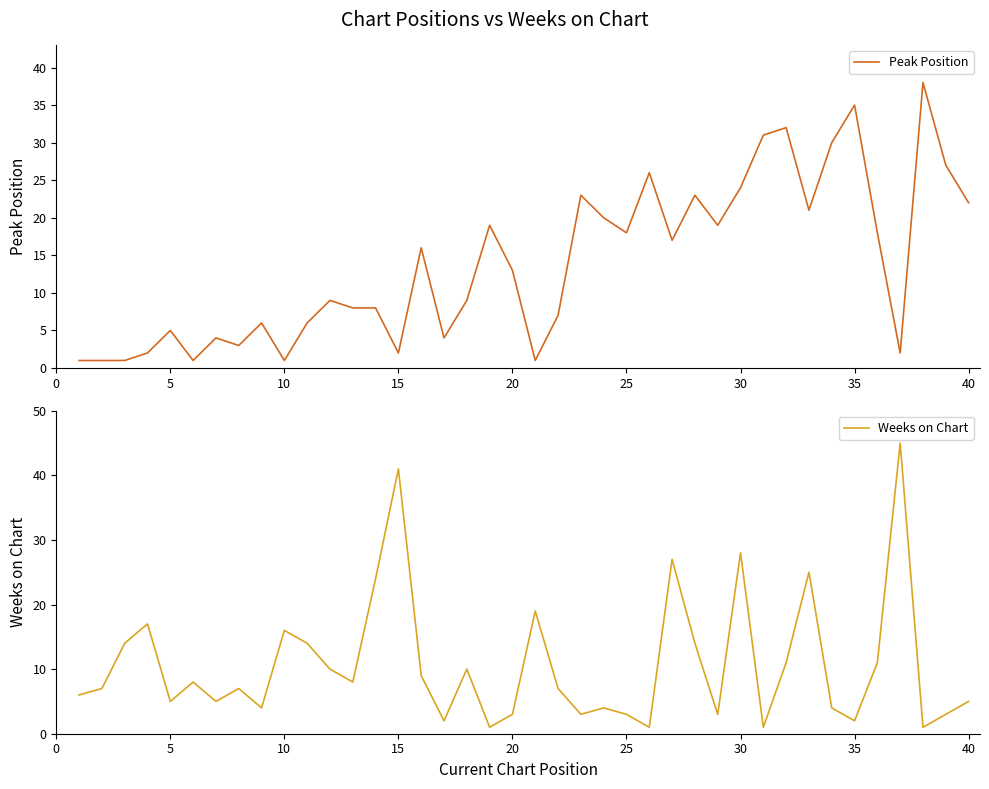

What is the difference between the maximum and second lowest values in the Weeks on Chart series?

44